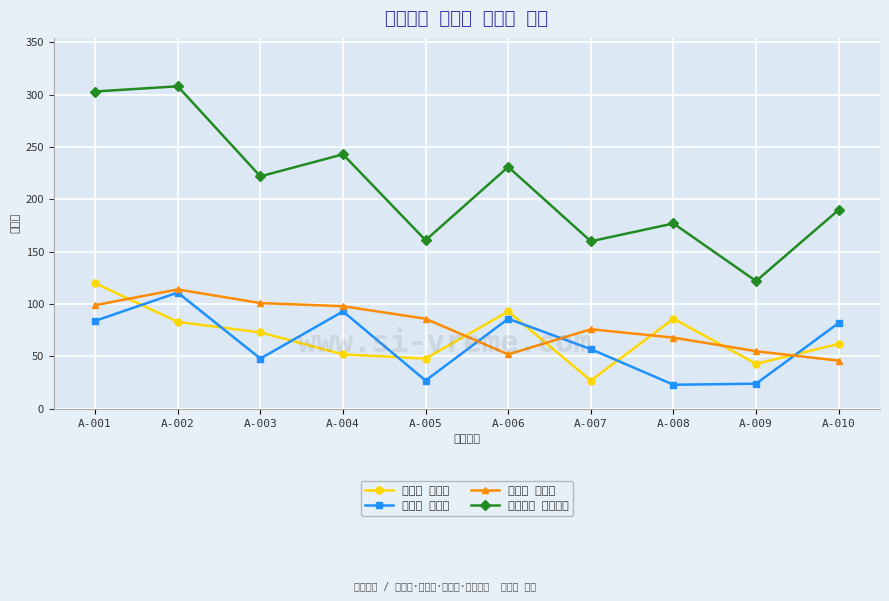

At which category does 안양시 판매량 reach its first local peak?

A-002